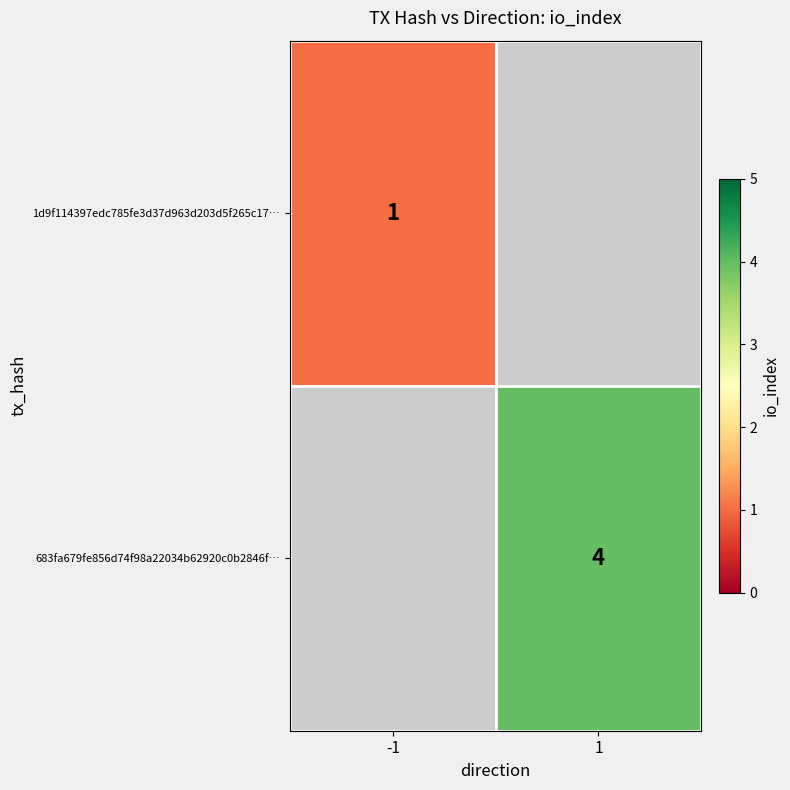

The value of 683fa679fe856d74f98a22034b62920c0b2846f… at 1 is 6.1. True or false?

False